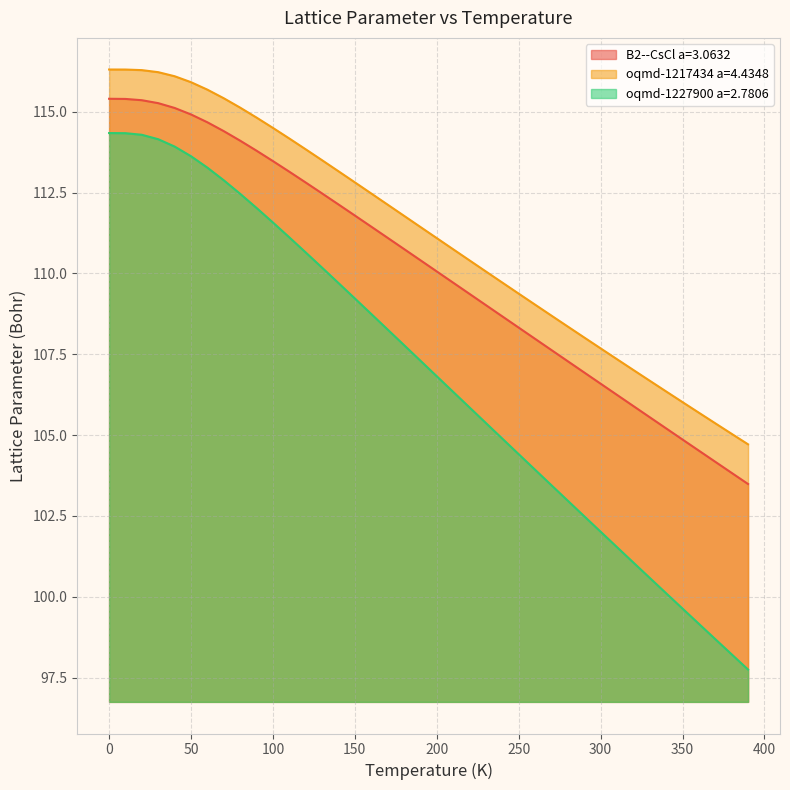

Rank the series by their maximum value, from lowest to highest.

oqmd-1227900 a=2.7806, B2--CsCl a=3.0632, oqmd-1217434 a=4.4348